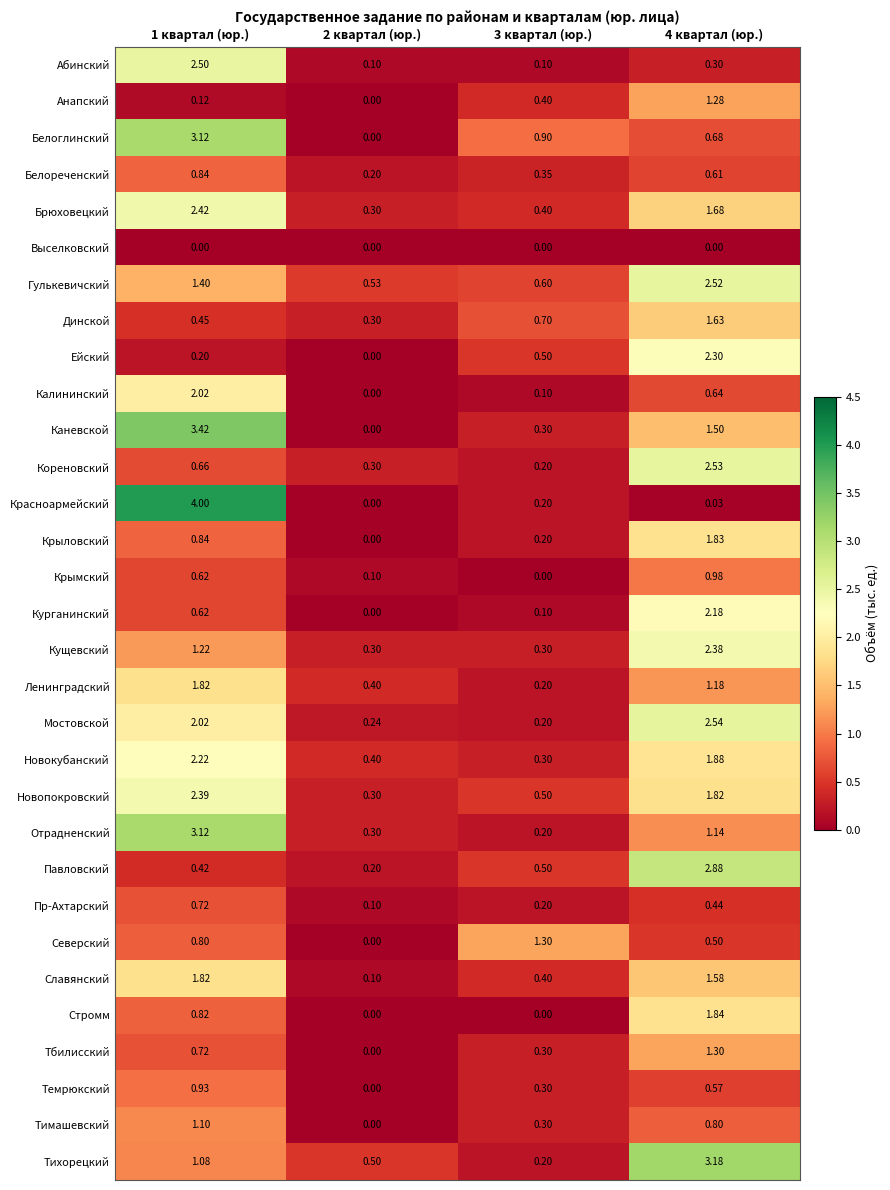

Which series has the largest total across all categories?

Каневской